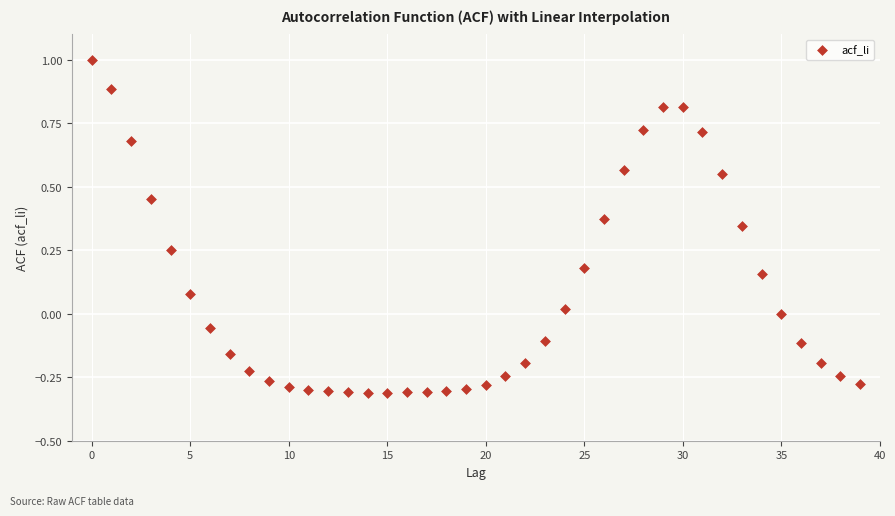

What is the range of Y values (max minus min)?

1.3